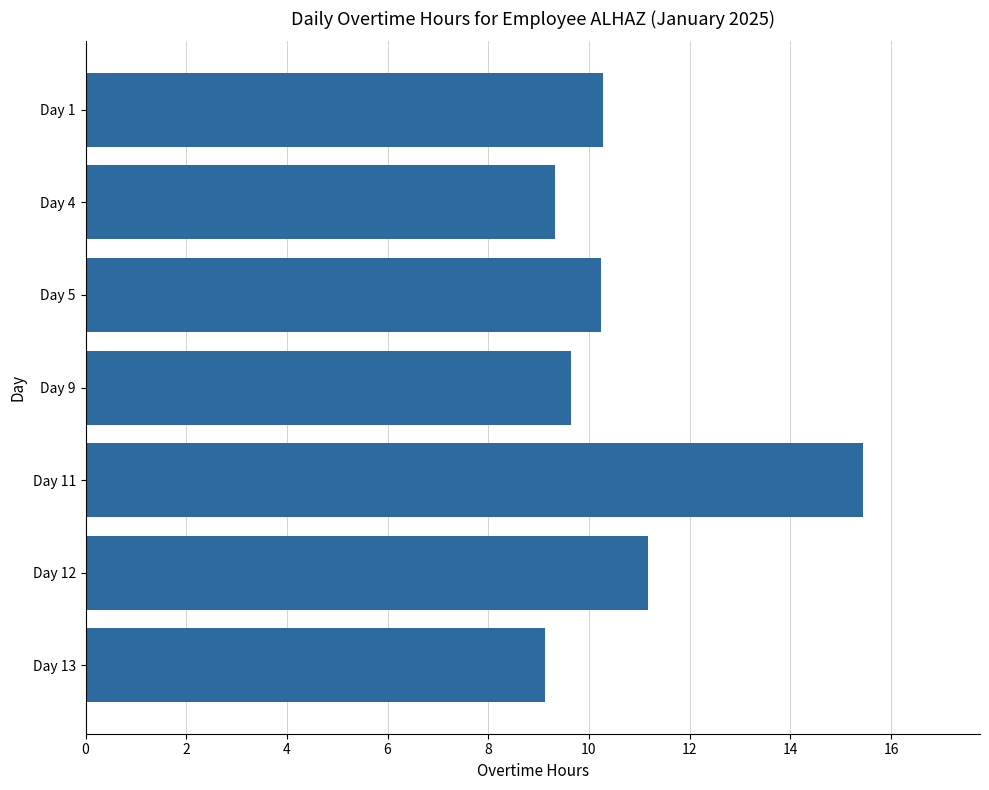

Approximately how many times larger is the value at Day 5 compared to Day 11?

0.7